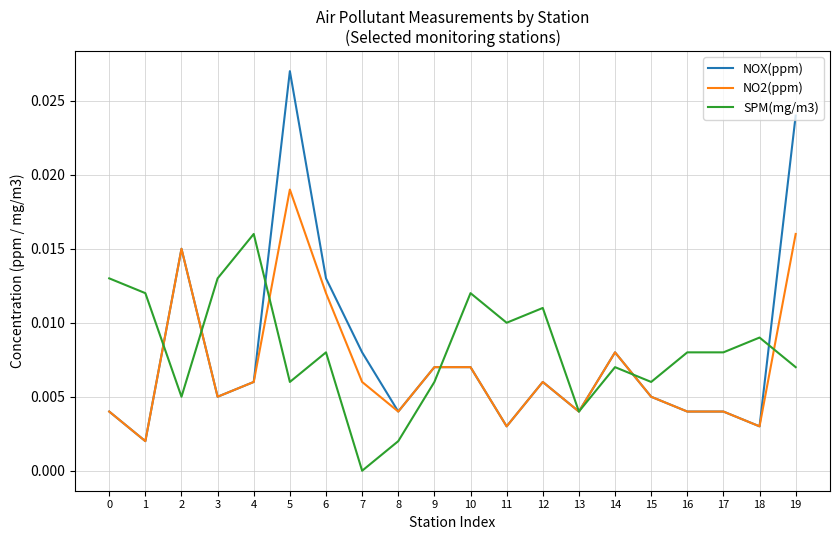

List the series in order of their peak value, lowest first.

SPM(mg/m3), NO2(ppm), NOX(ppm)